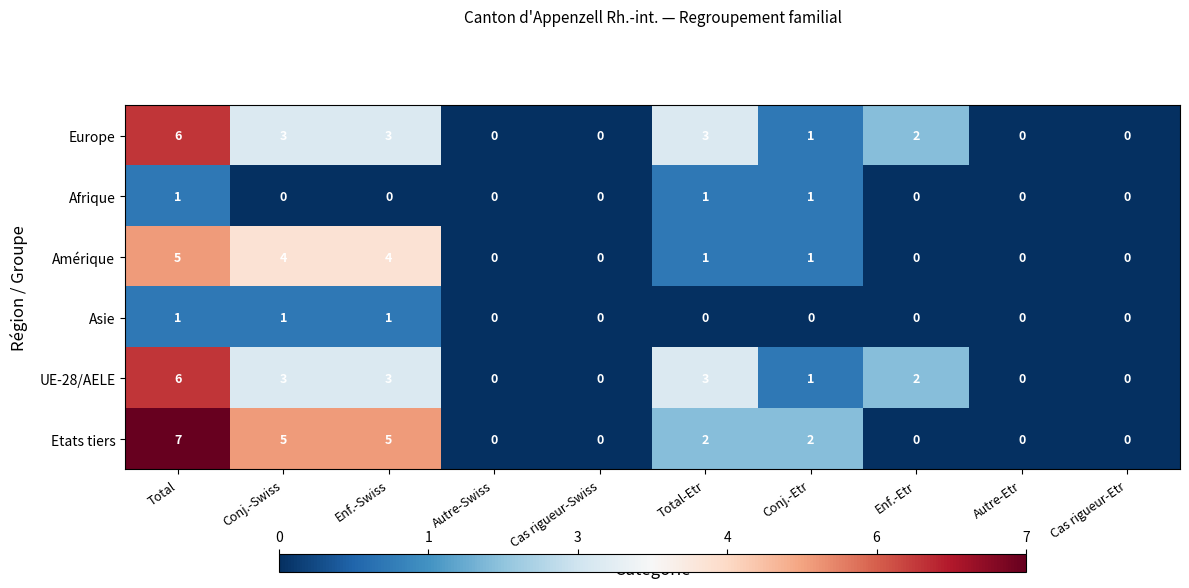

Is it true that Europe equals 1 at Conj.-Swiss?

False